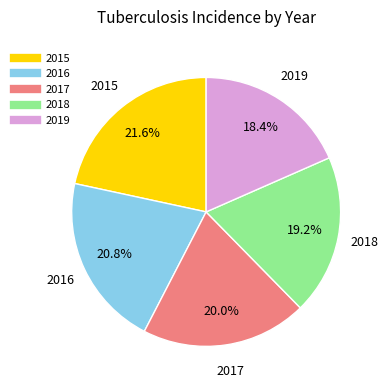

Is there a majority slice in this chart?

No